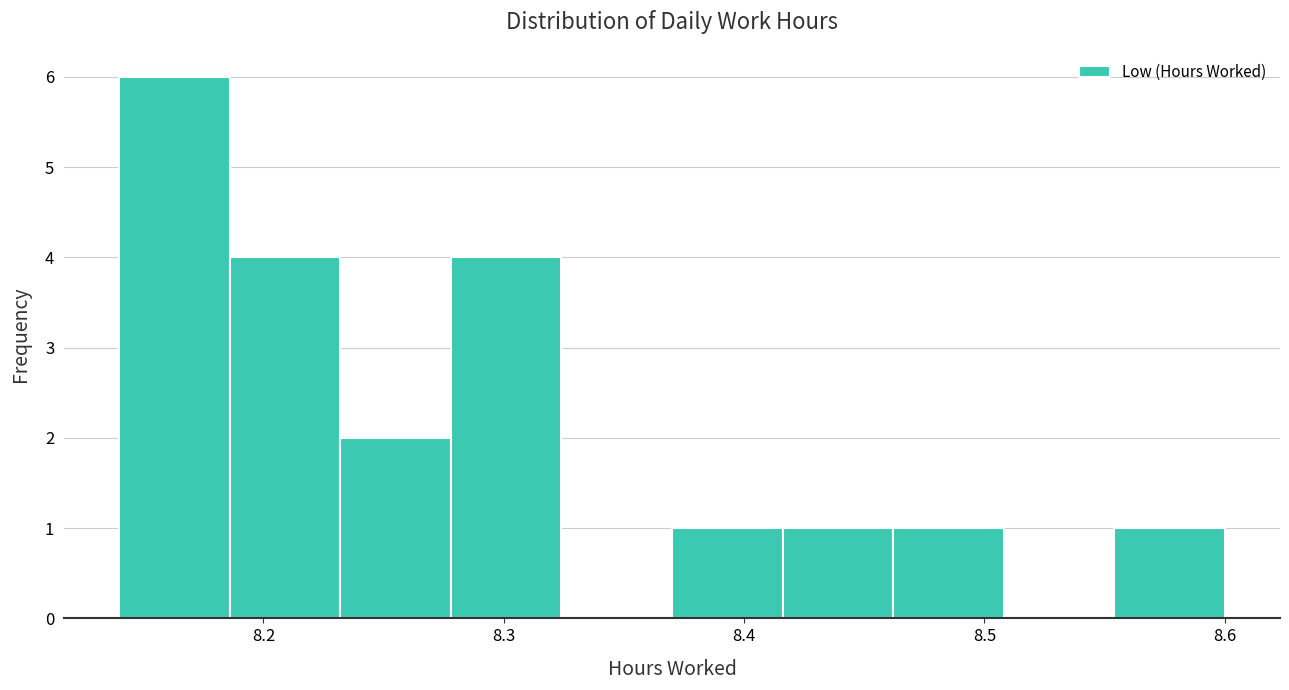

Reading left to right, transcribe this chart: for each bar, give the range it covers on the x-axis and its height. Neither the bar edges nor the heights are printed on the chart, so give them approximately, as read against the axes.

8.140 to 8.186: 6
8.186 to 8.232: 4
8.232 to 8.278: 2
8.278 to 8.324: 4
8.324 to 8.370: 0
8.370 to 8.416: 1
8.416 to 8.462: 1
8.462 to 8.508: 1
8.508 to 8.554: 0
8.554 to 8.600: 1